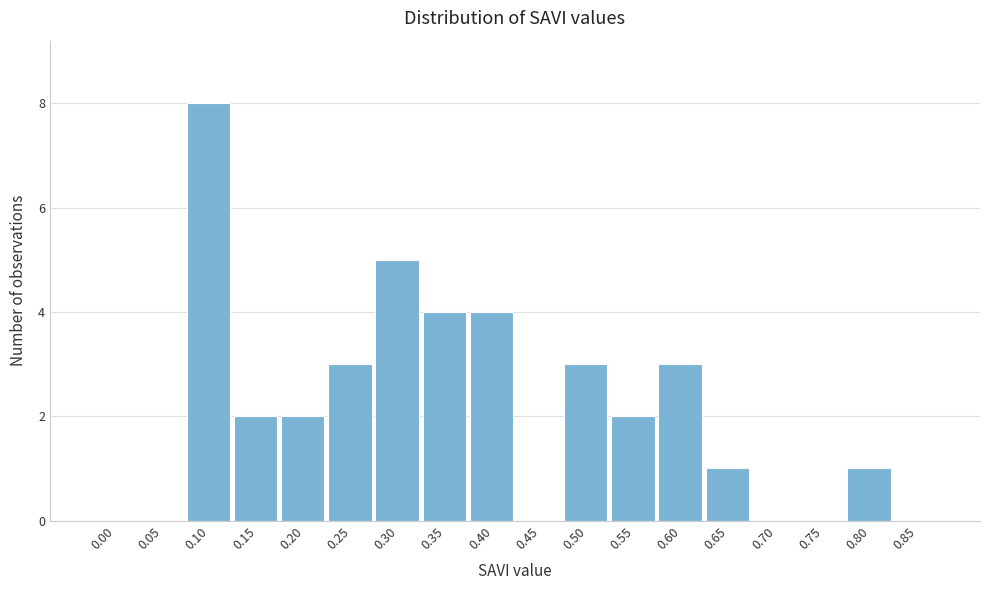

Reading left to right, extract all data points from this chart.

0.00=0	0.05=0	0.10=8	0.15=2	0.20=2	0.25=3	0.30=5	0.35=4	0.40=4	0.45=0	0.50=3	0.55=2	0.60=3	0.65=1	0.70=0	0.75=0	0.80=1	0.85=0